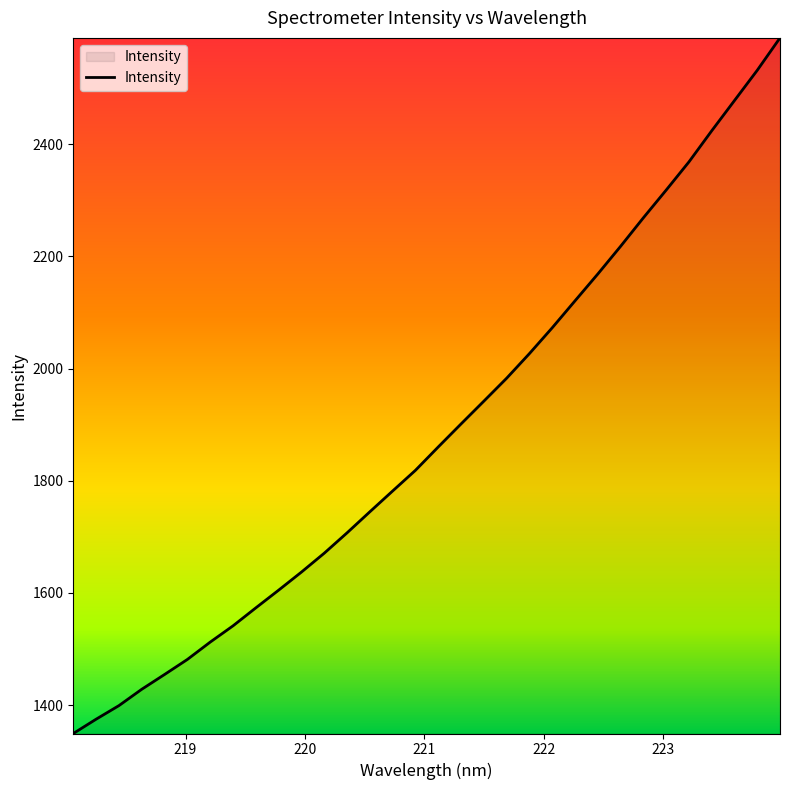

What is the difference between the maximum and minimum values?

1239.9